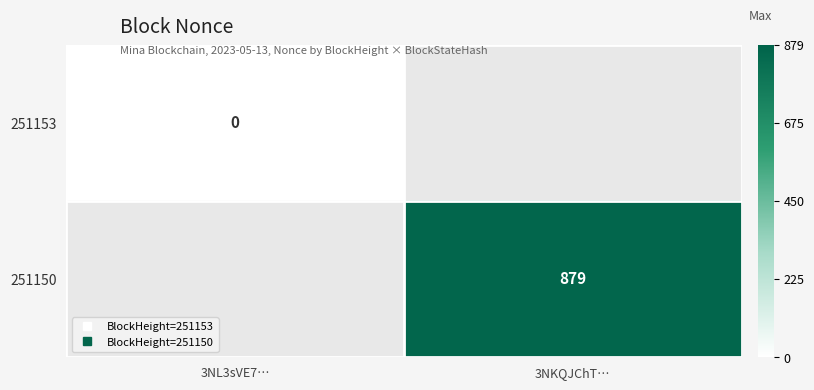

List the series in order of their overall mean, lowest first.

251153, 251150